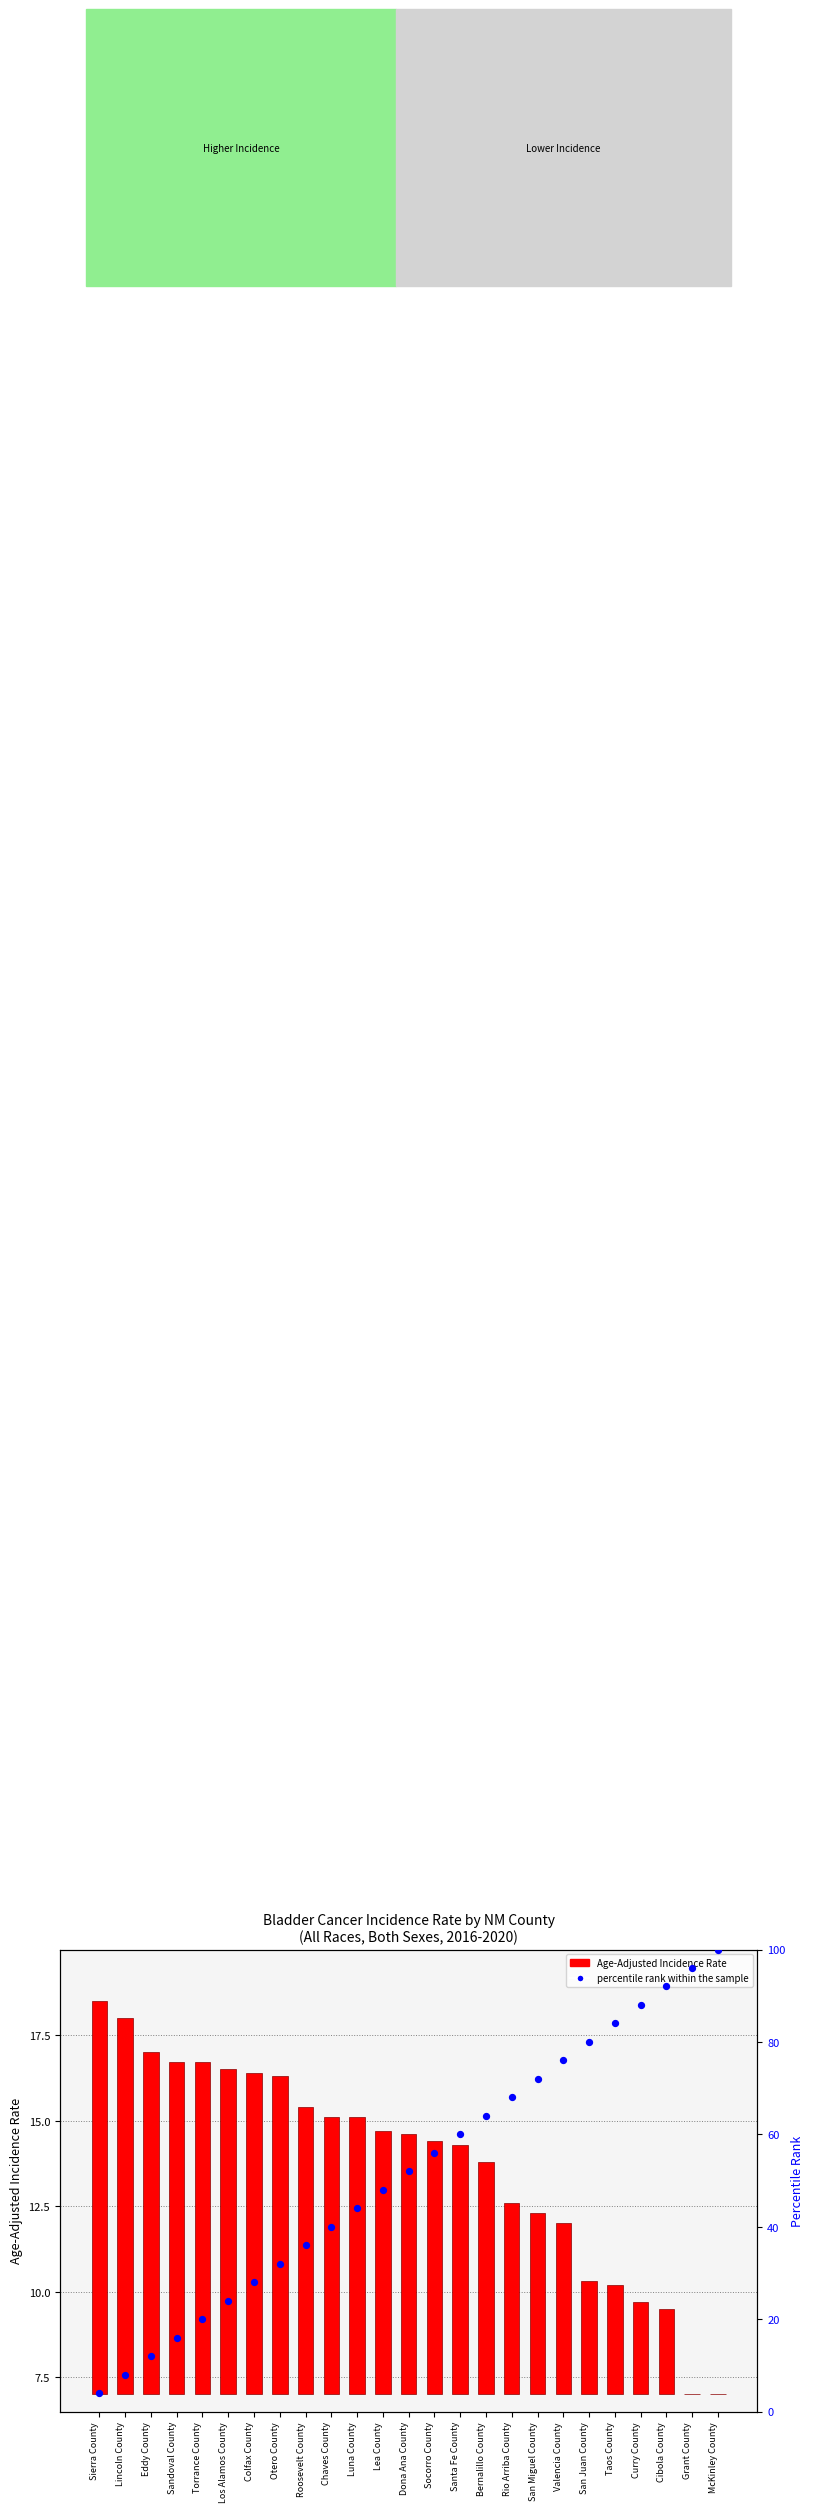

What are all the series names shown in the legend?

Age-Adjusted Incidence Rate, percentile rank within the sample